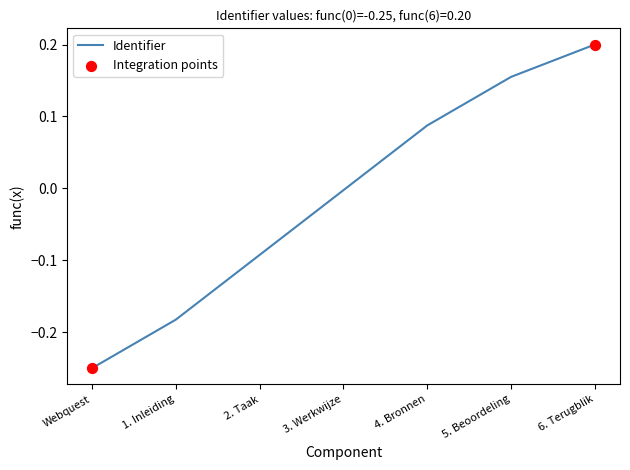

Between 5. Beoordeling and 6. Terugblik, which is larger?

6. Terugblik